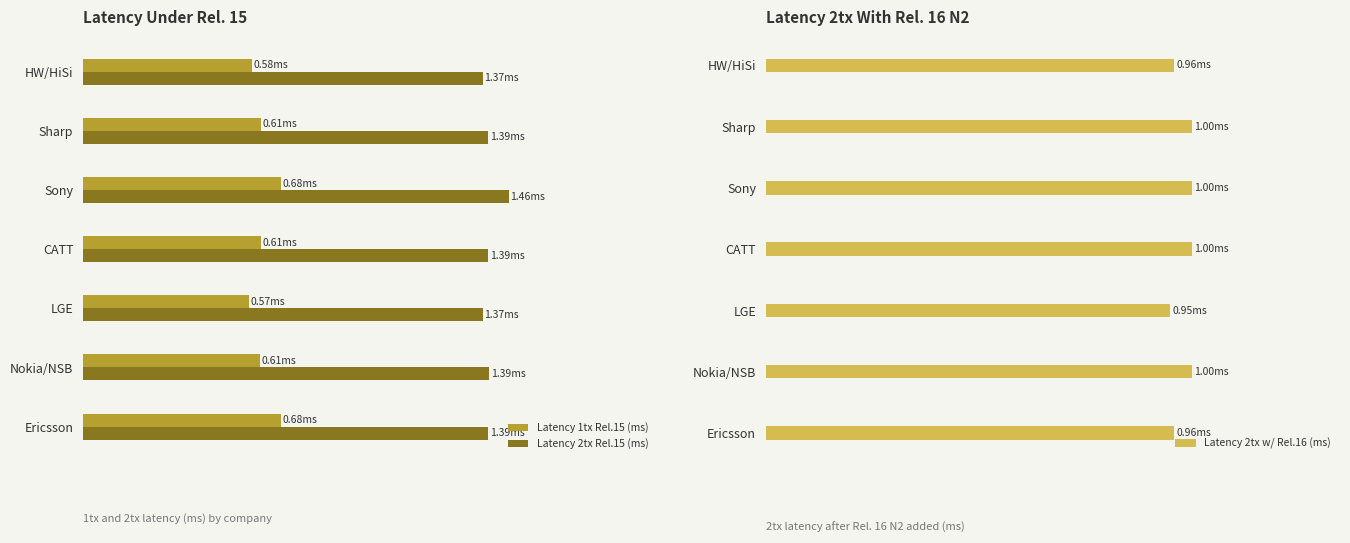

At which label does Latency 2tx Rel.15 (ms) reach its peak?

Sony